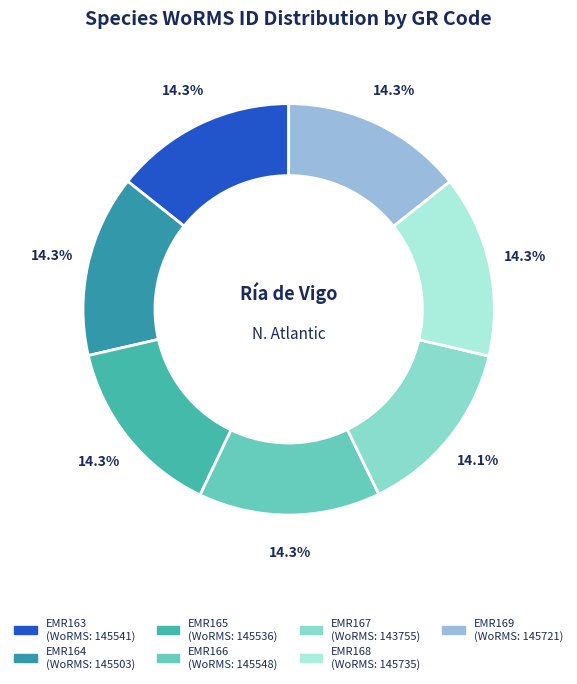

What is the change in value from EMR164 to EMR167?

-1748